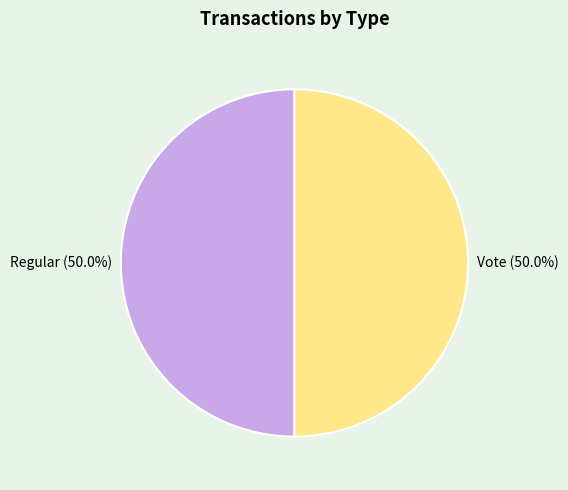

What percentage is NOT represented by Vote?

50.0%